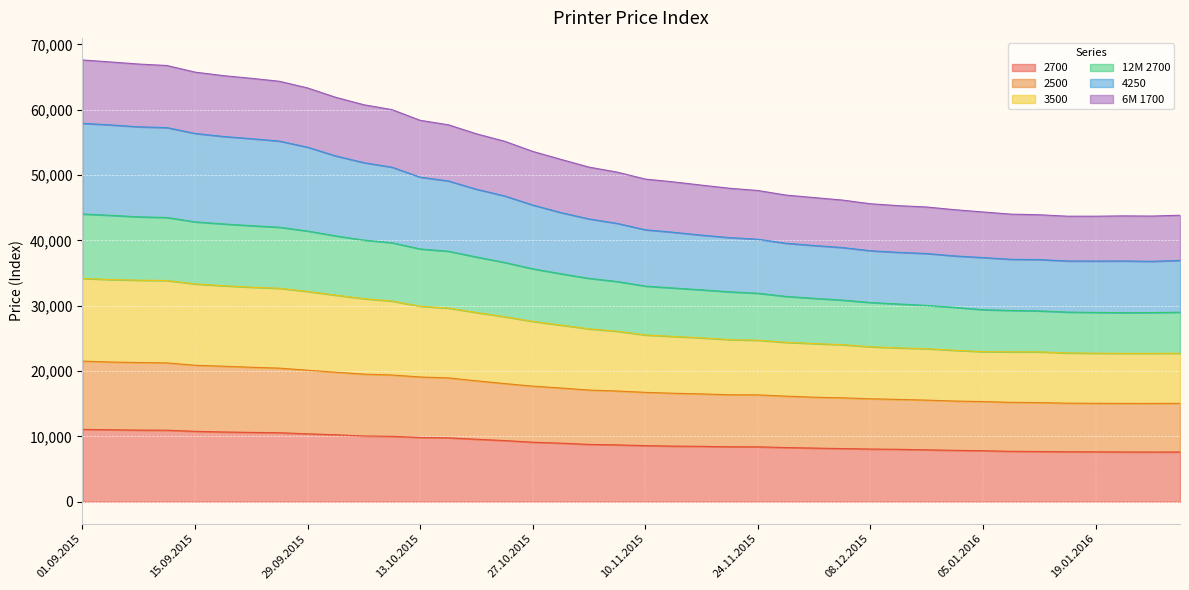

What is the total value across all series at 10.11.2015?

49382